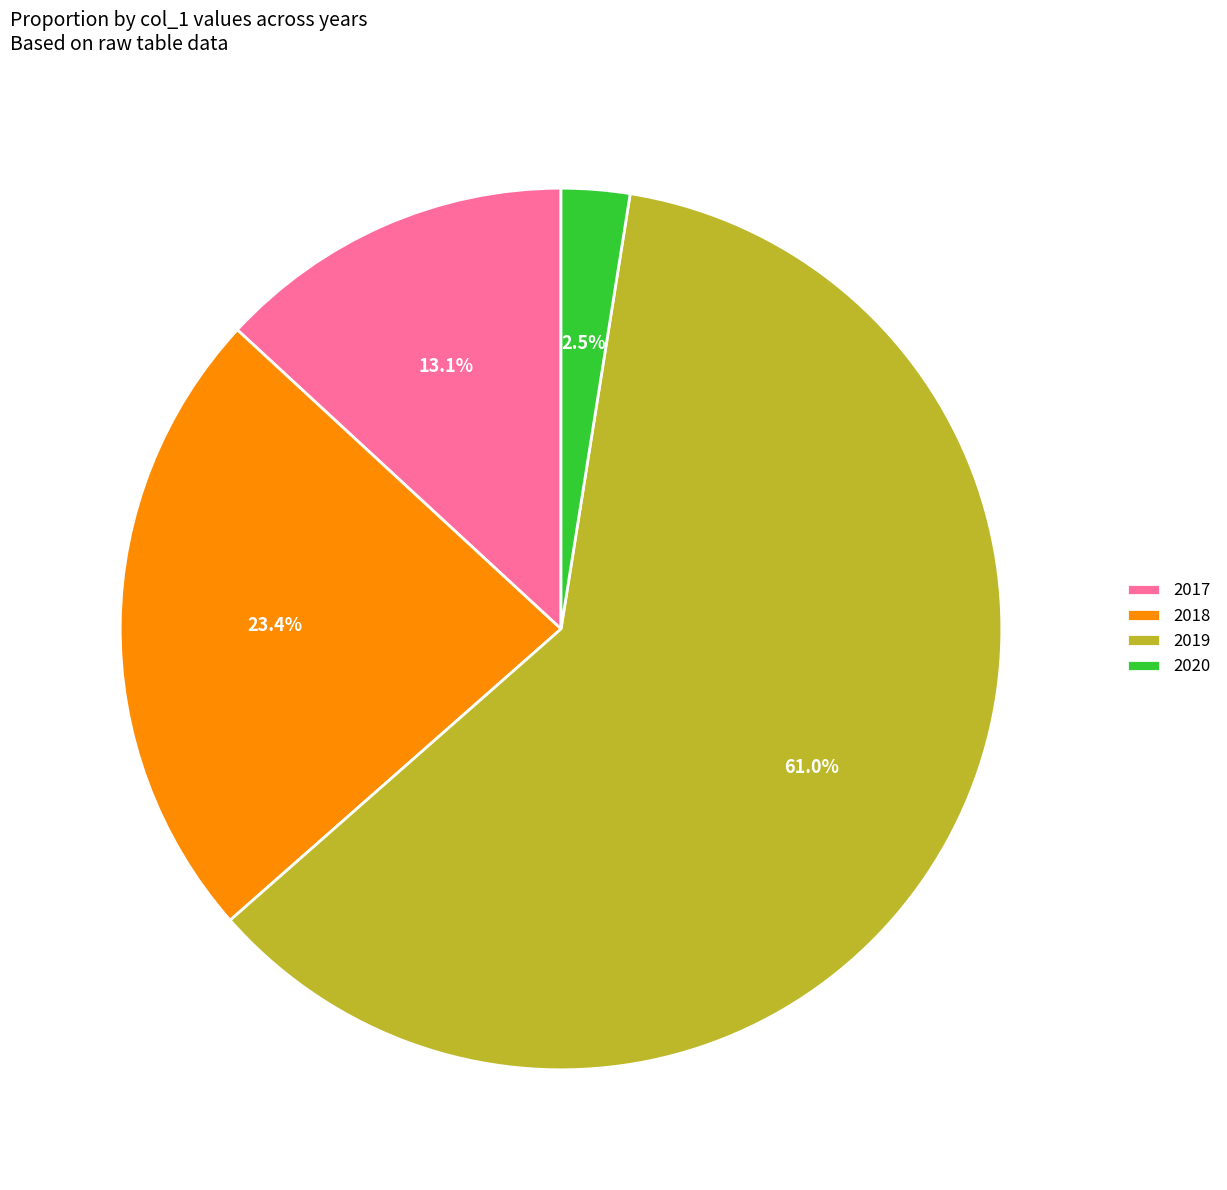

Does 2019 account for over 50% of the chart?

Yes